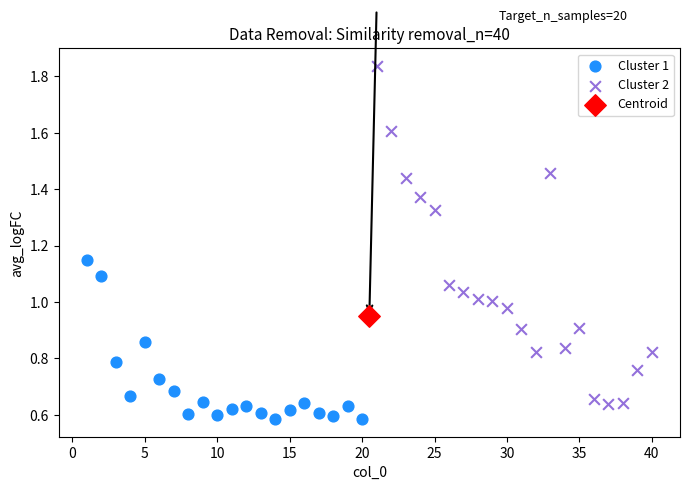

What are all the series names shown in the legend?

Cluster 1, Cluster 2, Centroid